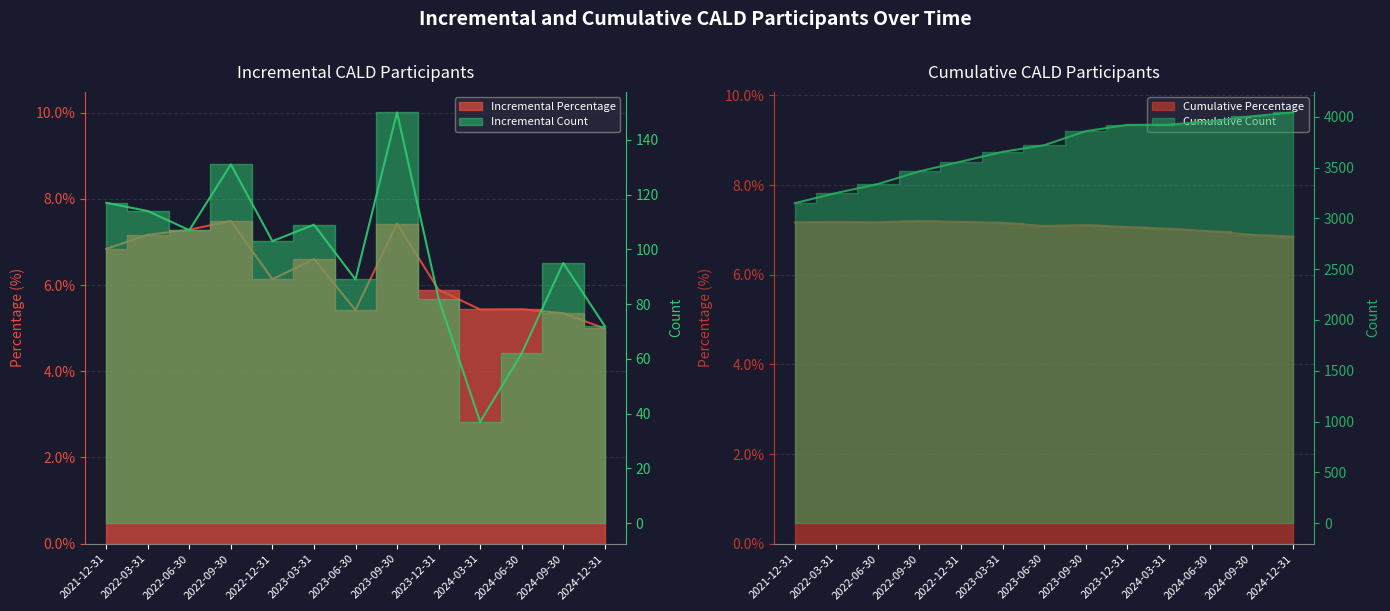

Between 2022-09-30 and 2024-03-31, which series saw the biggest shift?

Cumulative Count